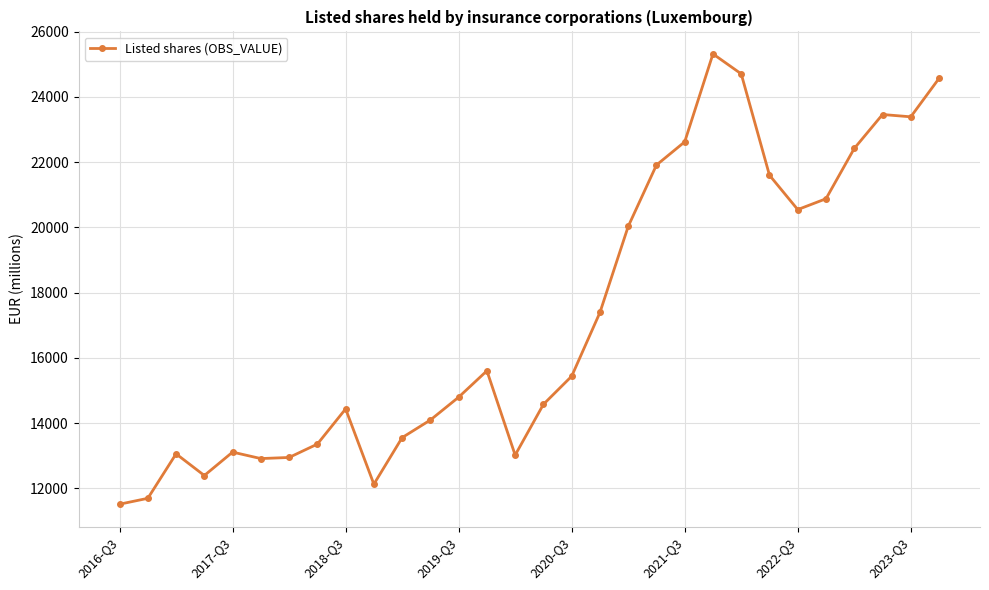

What is the value of the 26th point from the left?

20879